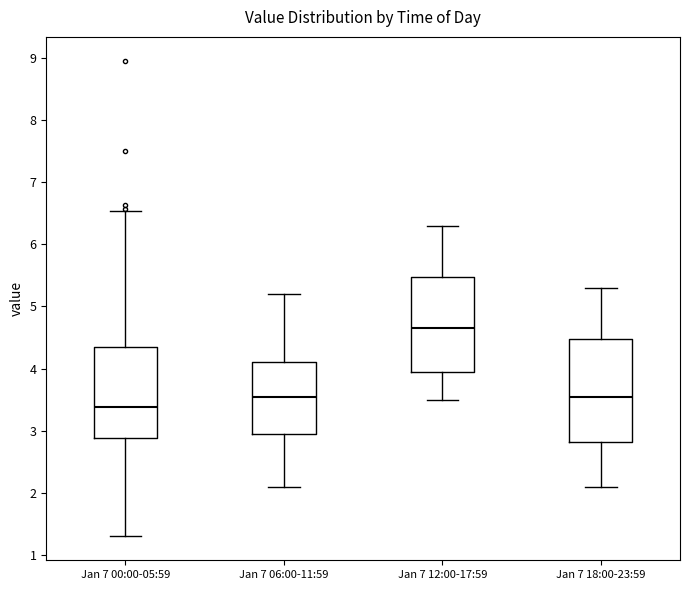

Which box is the tallest, from its lower edge to its upper edge?

Jan 7 18:00-23:59